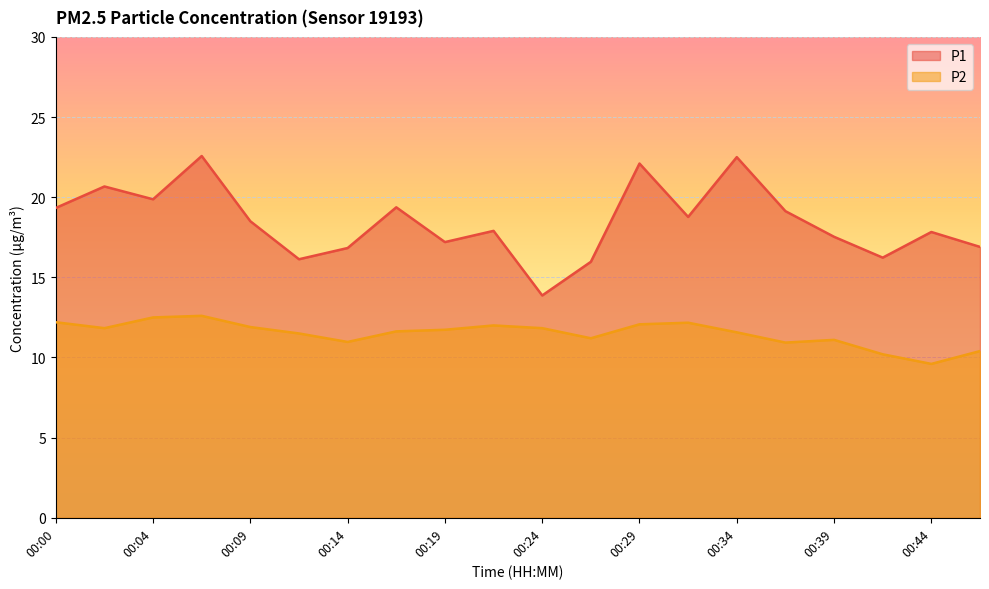

What is the sum of the P2 values at 00:00 and 00:04?

24.7